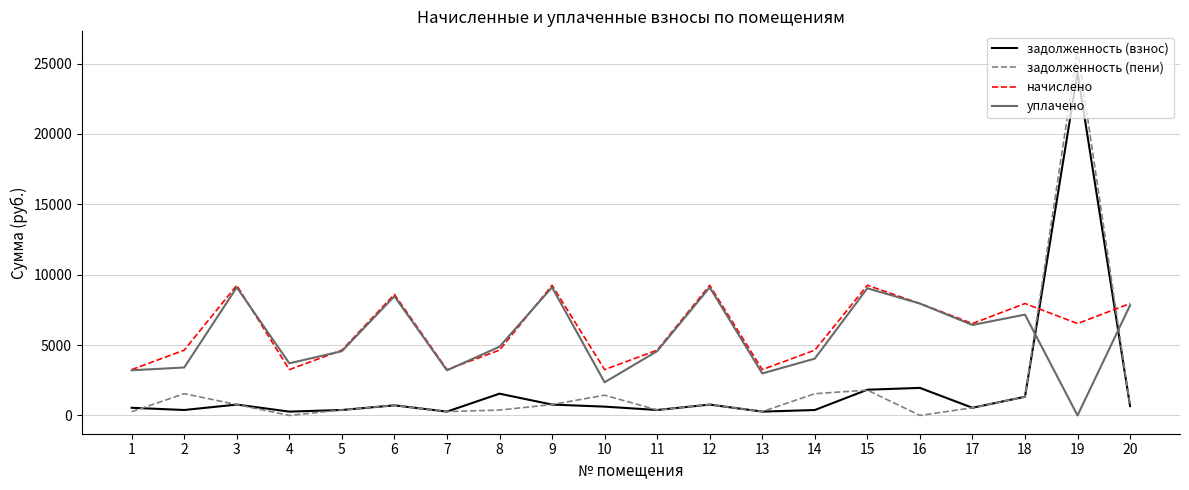

The задолженность (взнос) series shows 271.2 at 7. True or false?

True